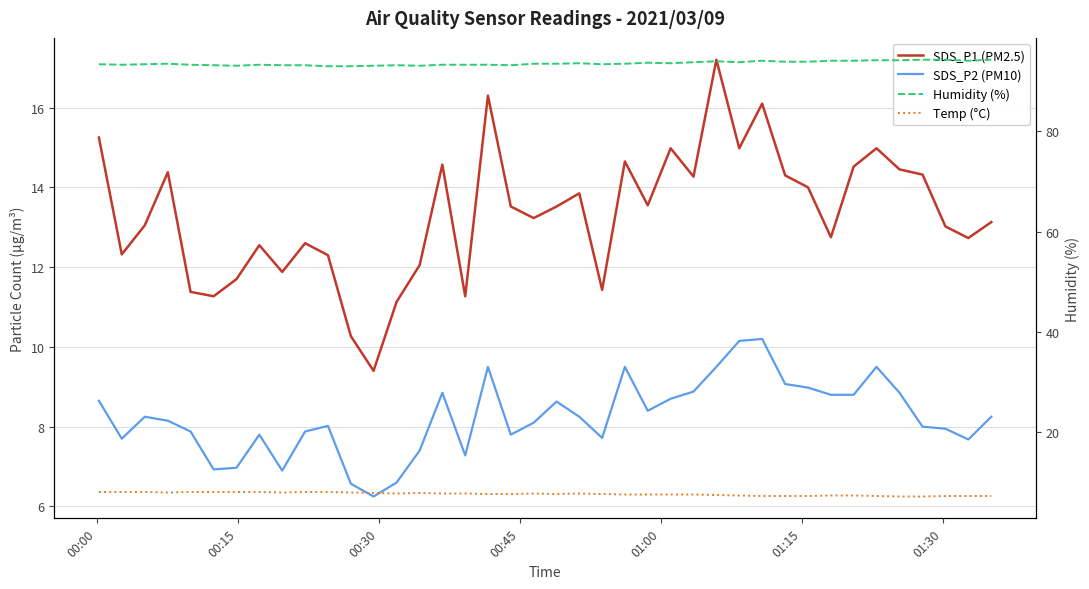

Reading right to left, what are all the values shown in this chart?

SDS_P1 (PM2.5): 13.1	12.7	13.0	14.3	14.4	15.0	14.5	12.8	14.0	14.3	16.1	15.0	17.2	14.3	15.0	13.6	14.7	11.4	13.8	13.5	13.2	13.5	16.3	11.3	14.6	12.1	11.1	9.4	10.3	12.3	12.6	11.9	12.6	11.7	11.3	11.4	14.4	13.1	12.3	15.2
SDS_P2 (PM10): 8.2	7.7	8.0	8.0	8.8	9.5	8.8	8.8	9.0	9.1	10.2	10.2	9.5	8.9	8.7	8.4	9.5	7.7	8.2	8.6	8.1	7.8	9.5	7.3	8.8	7.4	6.6	6.2	6.6	8.0	7.9	6.9	7.8	7.0	6.9	7.9	8.2	8.2	7.7	8.7
Humidity (%): 94.3	94.1	94.3	94.3	94.2	94.2	94.1	94.1	93.9	93.9	94.1	93.8	94.0	93.8	93.6	93.7	93.5	93.4	93.6	93.5	93.5	93.2	93.3	93.3	93.3	93.1	93.2	93.1	93.0	93.0	93.2	93.2	93.3	93.1	93.2	93.3	93.5	93.4	93.3	93.4
Temp (°C): 7.2	7.2	7.2	7.1	7.1	7.2	7.3	7.3	7.2	7.2	7.2	7.3	7.4	7.5	7.5	7.5	7.5	7.6	7.7	7.6	7.7	7.6	7.6	7.7	7.7	7.8	7.7	7.8	7.9	8.0	8.0	7.9	8.0	8.0	8.0	8.0	7.9	8.0	8.0	8.0